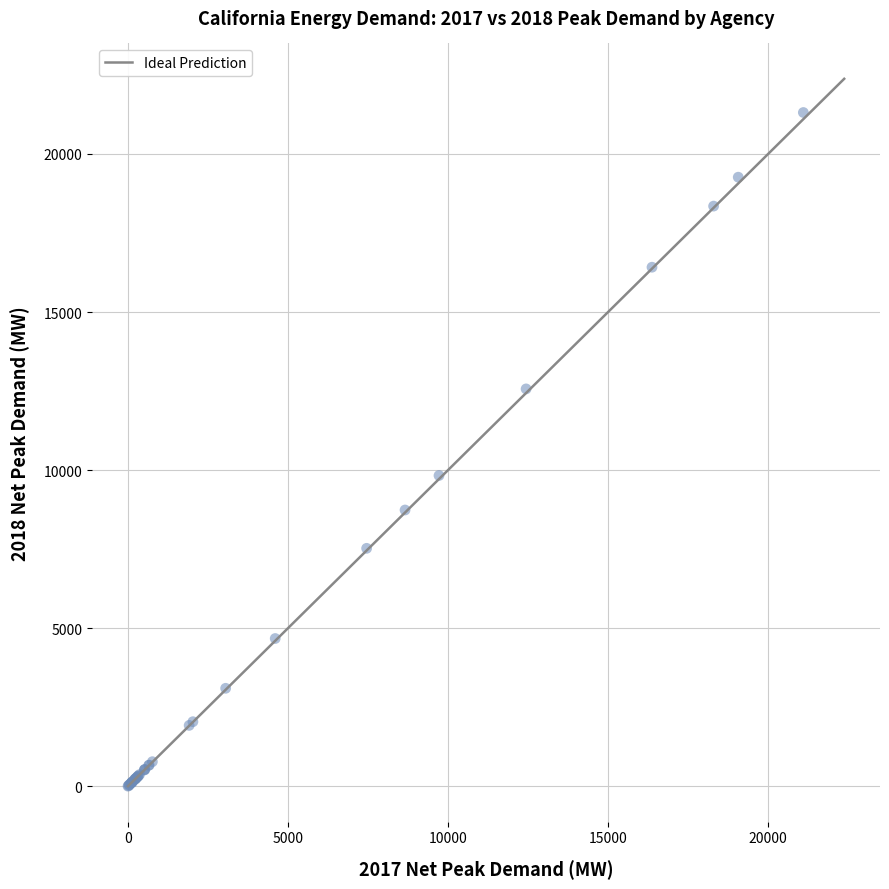

What Y value in the scatter plot is closest to 10657?

9829.9